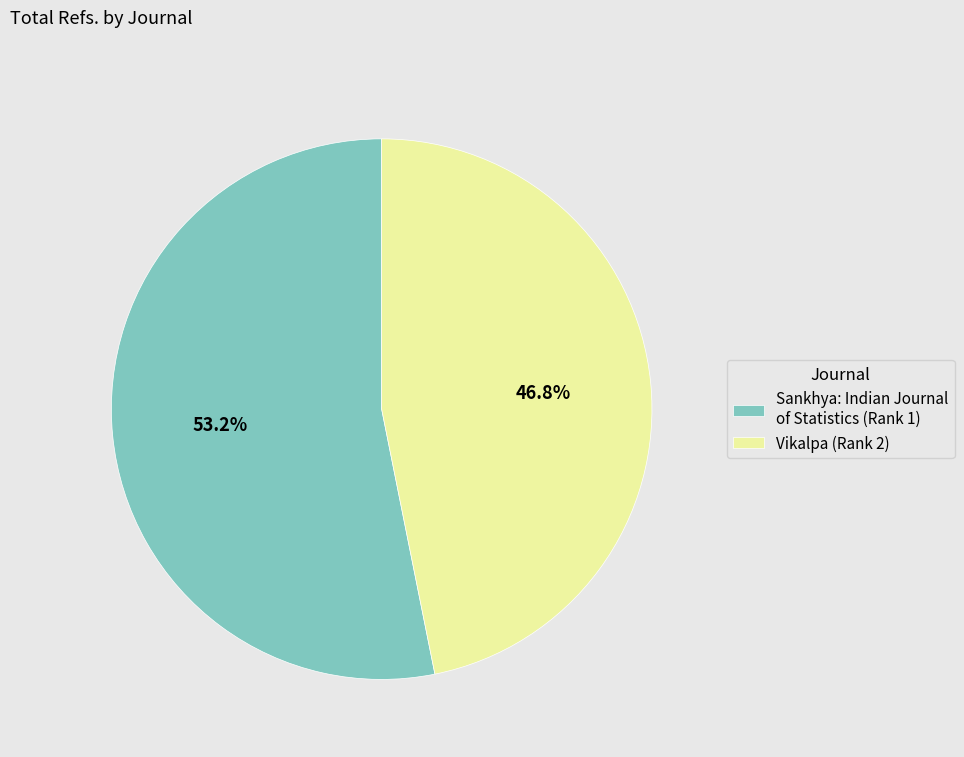

Count the number of slices in the pie.

2